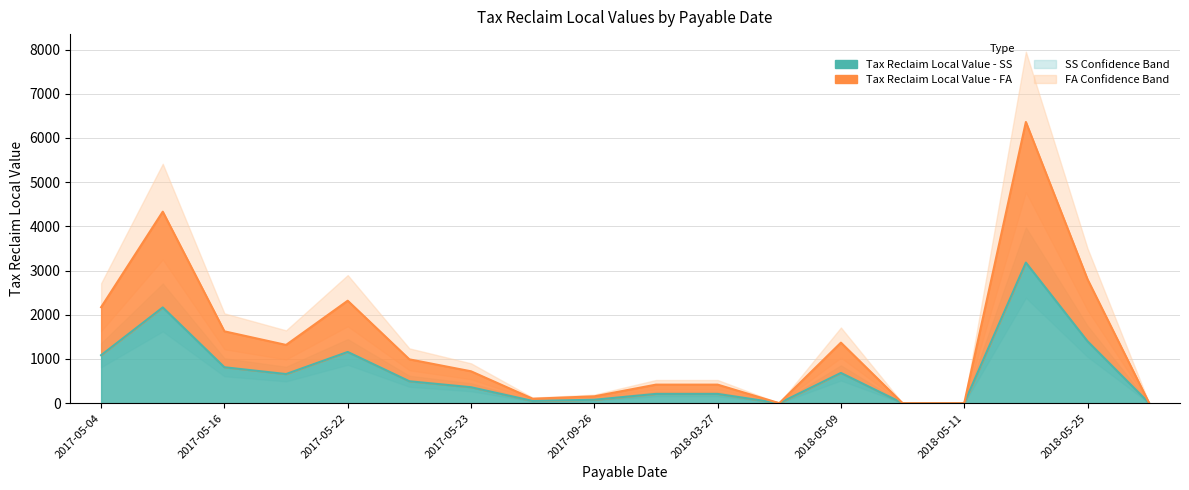

Between 2018-03-27 and 2018-05-09, which series saw the biggest shift?

Tax Reclaim Local Value - FA